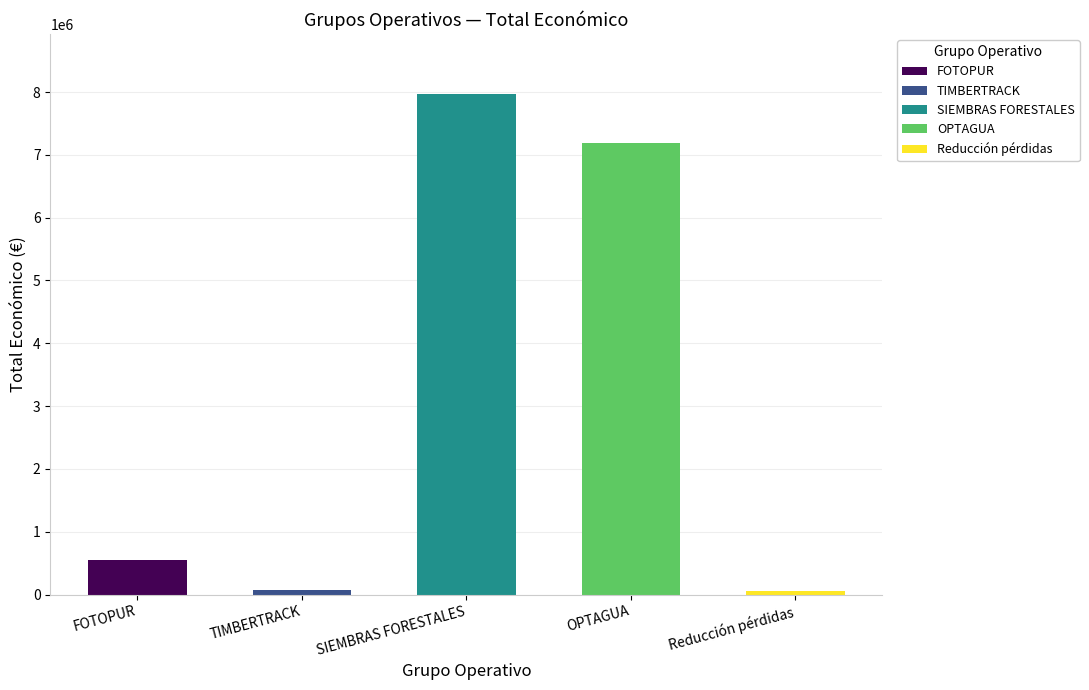

Where is the data nearest to the value 4009734?

OPTAGUA